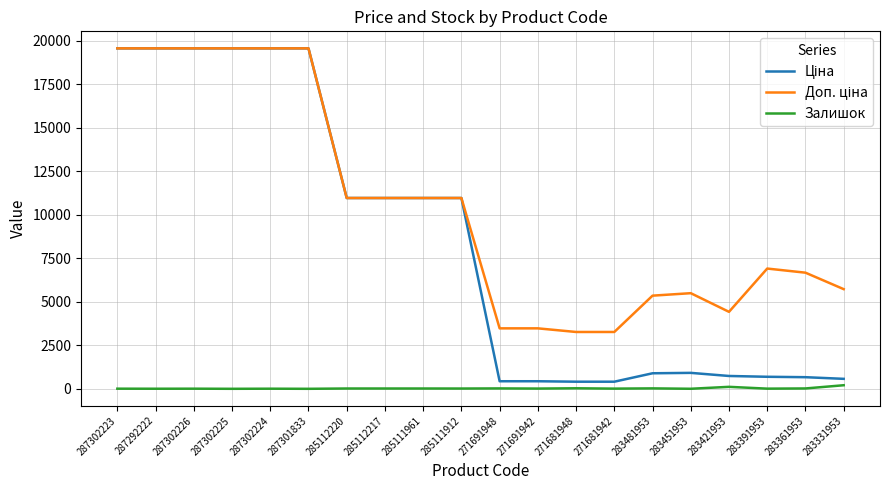

What is the maximum value shown in the chart?

19564.9